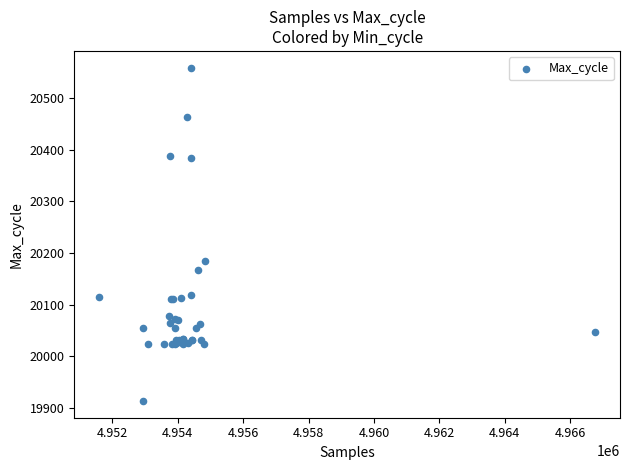

What Y value in the scatter plot is closest to 20236?

20185